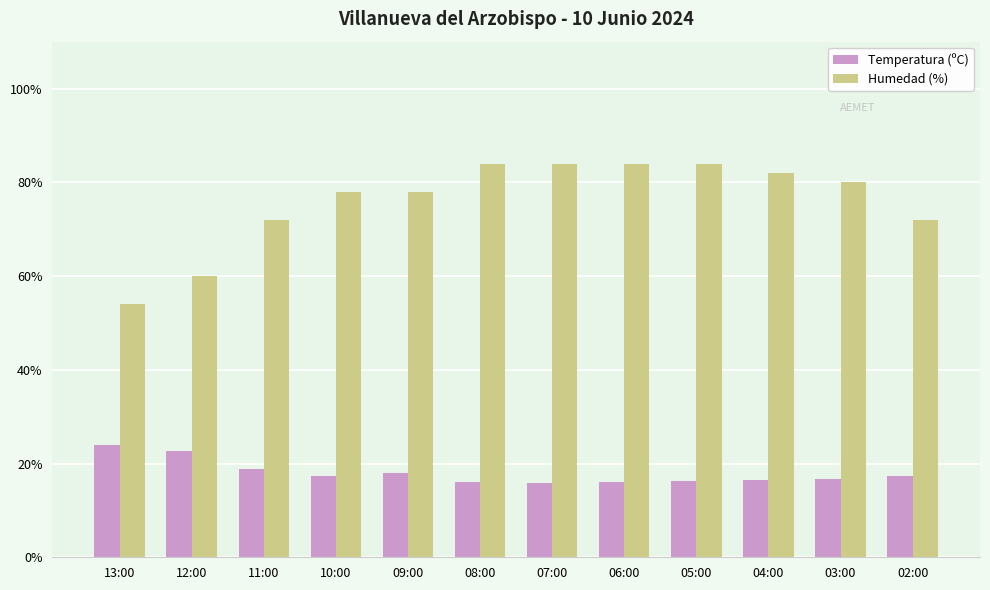

How many data points in Humedad (%) are less than 80?

6